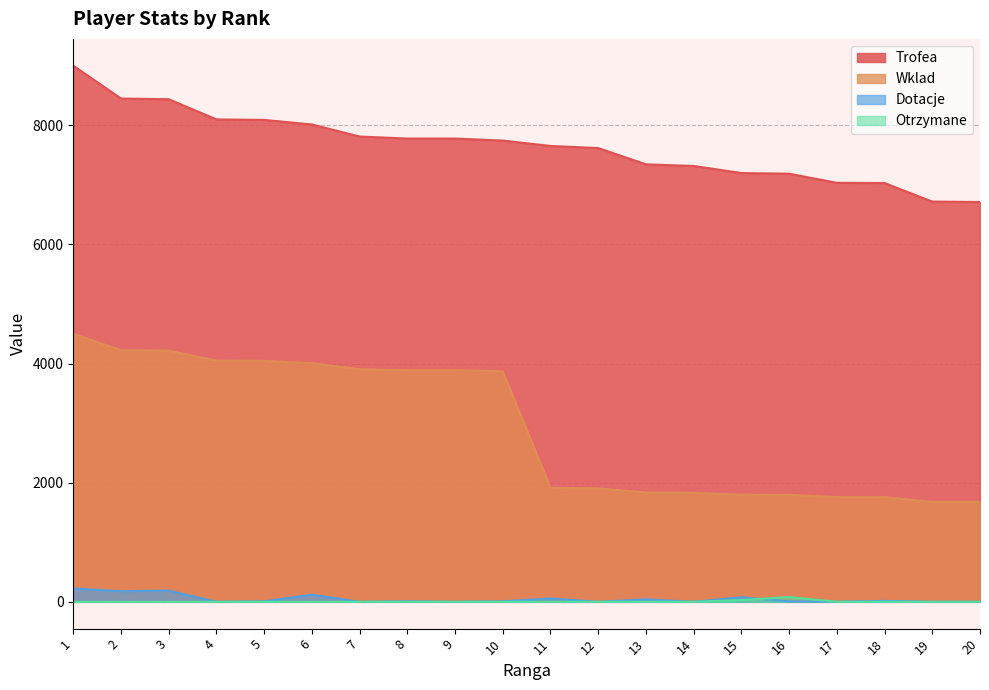

True or false: Wklad has more than 2 points higher than both neighbors.

False